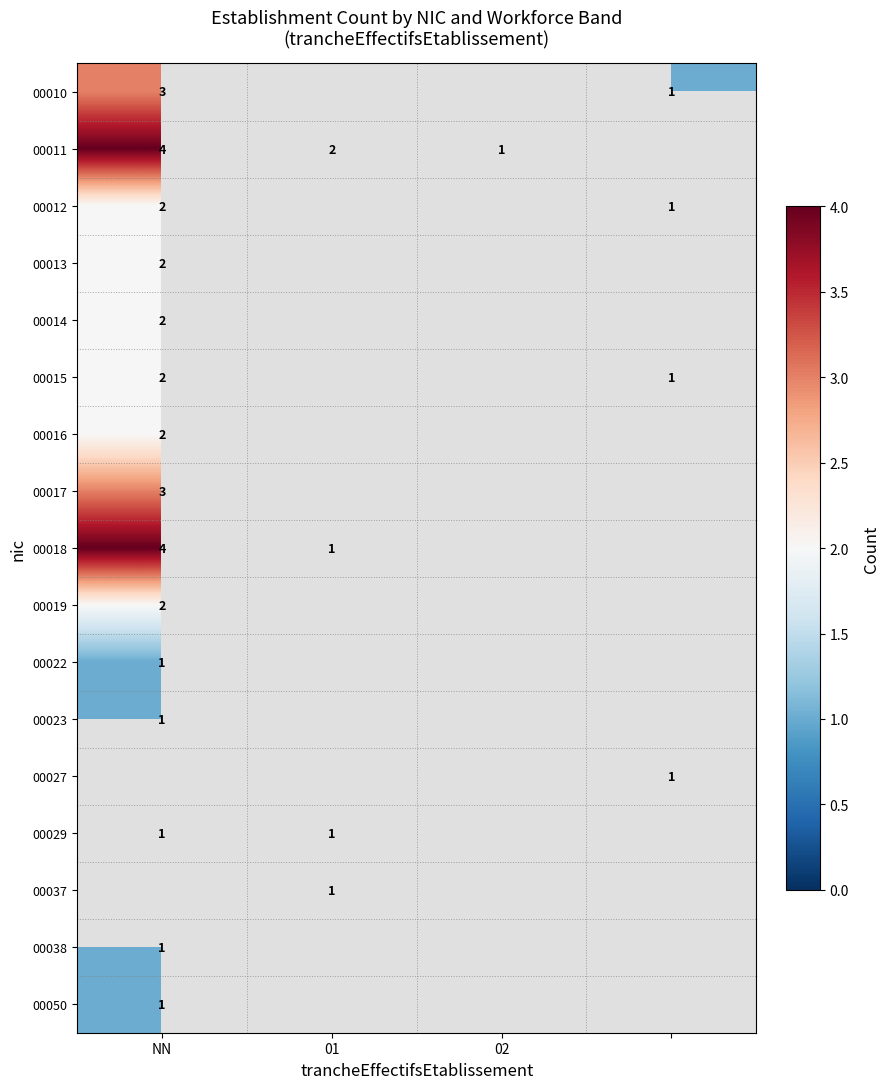

Is it true that 00018 equals 6 at NN?

False